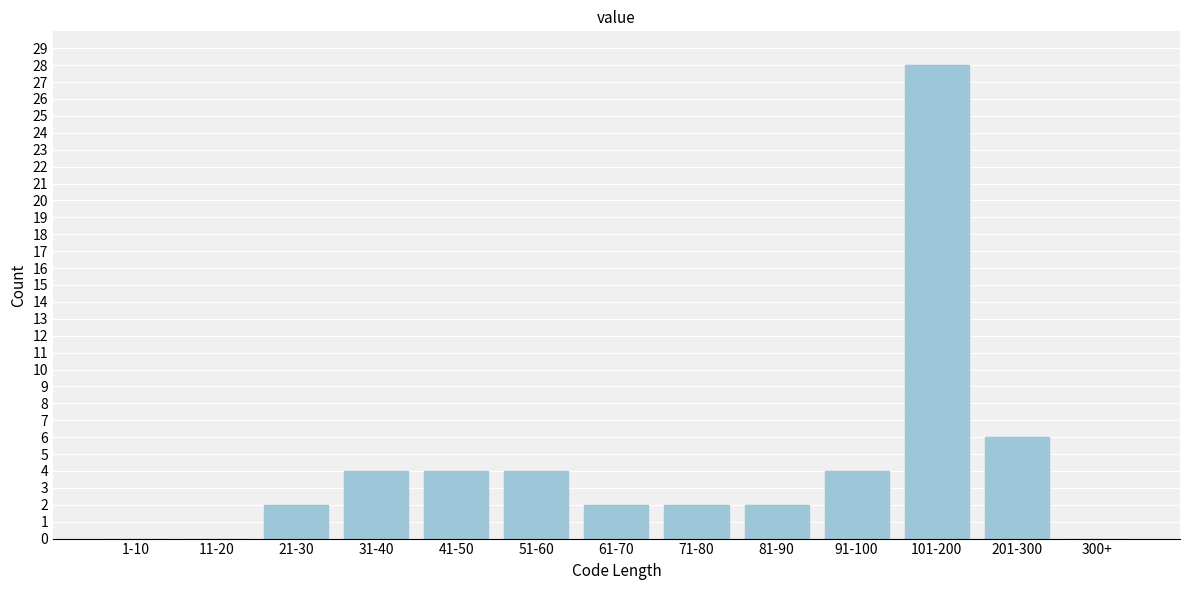

Reading right to left, list all the values displayed in this chart.

300+=0	201-300=6	101-200=28	91-100=4	81-90=2	71-80=2	61-70=2	51-60=4	41-50=4	31-40=4	21-30=2	11-20=0	1-10=0